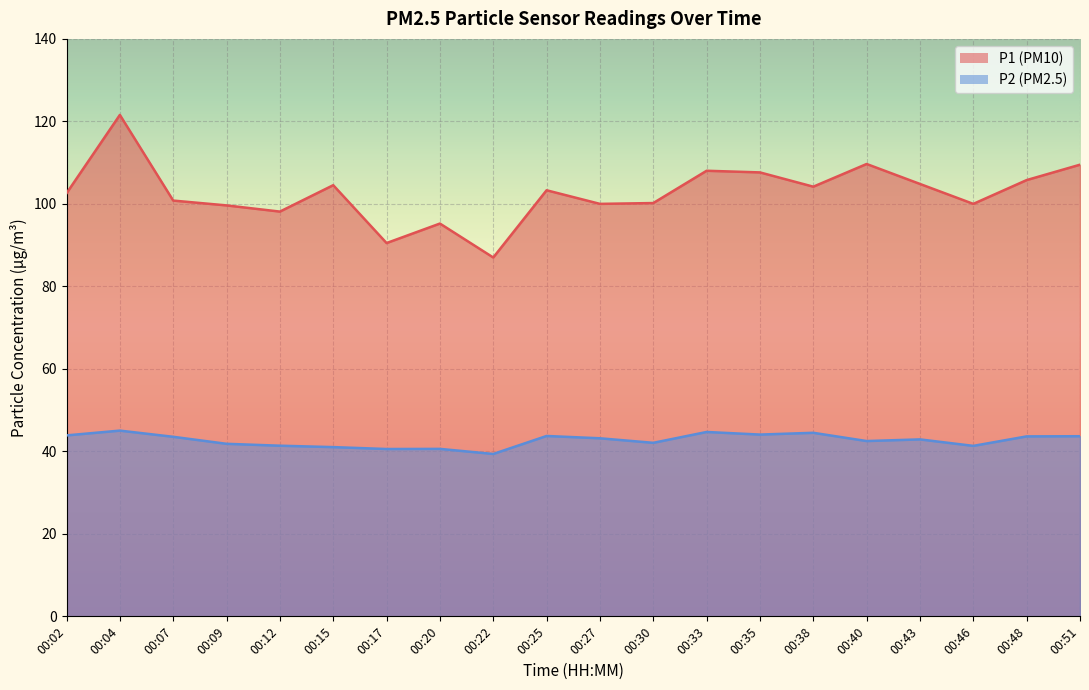

Which category has the lowest value in the P1 series?

00:22